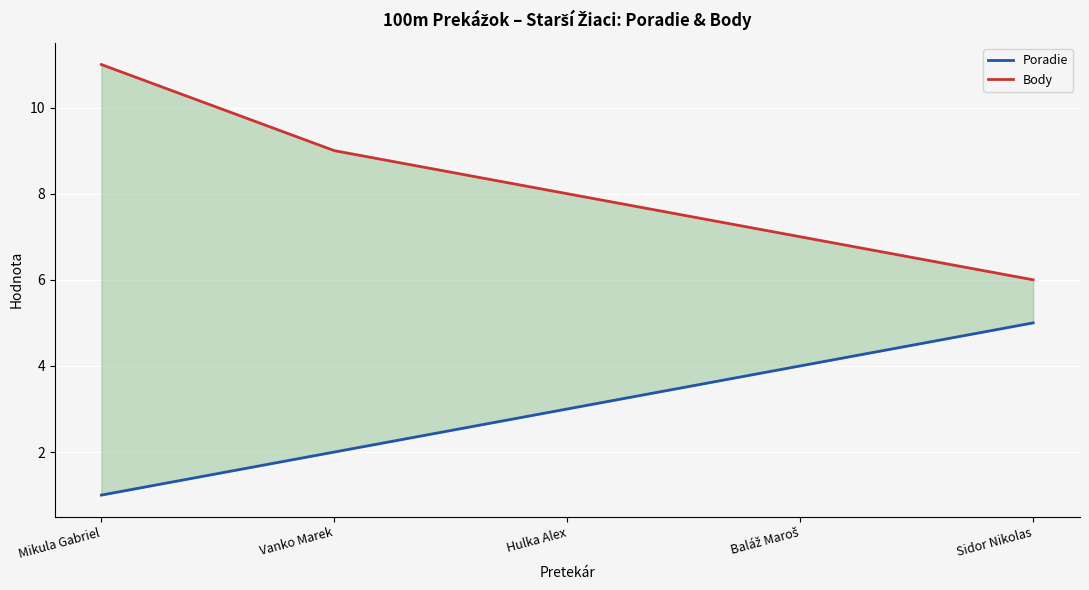

Reading right to left, transcribe all the data shown in this chart.

Poradie: 5	4	3	2	1
Body: 6	7	8	9	11